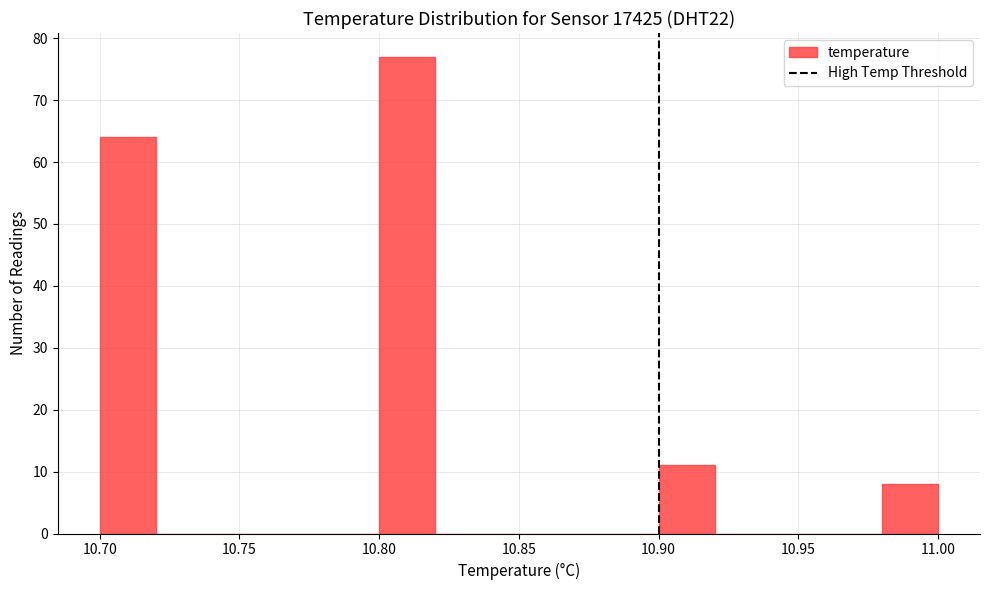

What is the height of the bar covering 10.70 to 10.72 on the x-axis? The values are not printed on the chart, so give them approximately, as read against the axis.

64